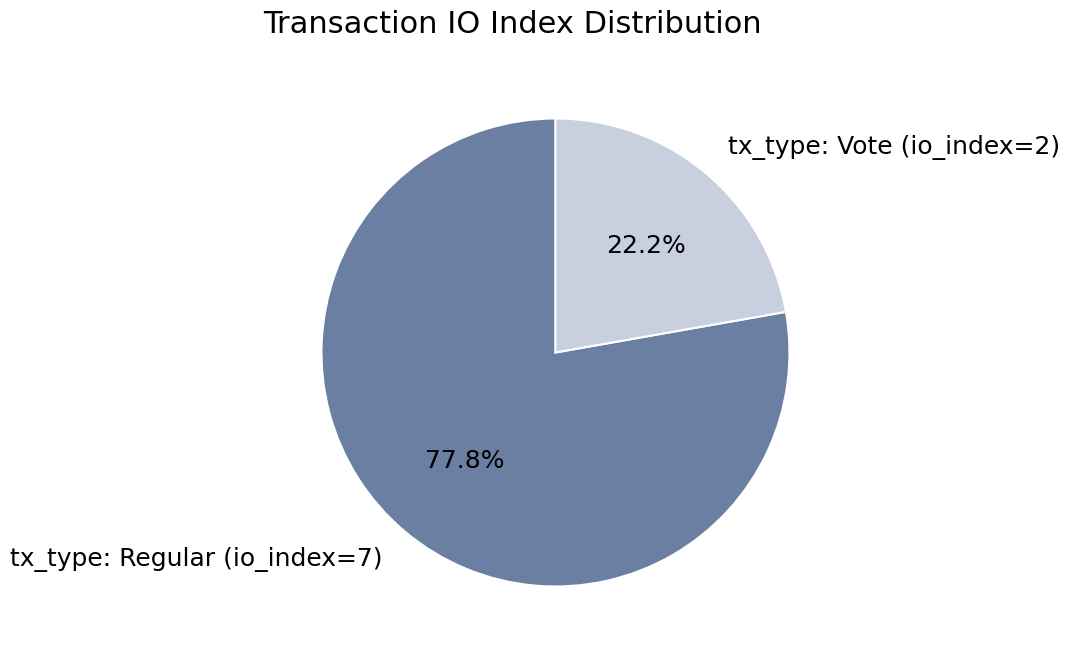

What is the smallest slice in the pie chart?

tx_type: Vote (io_index=2)